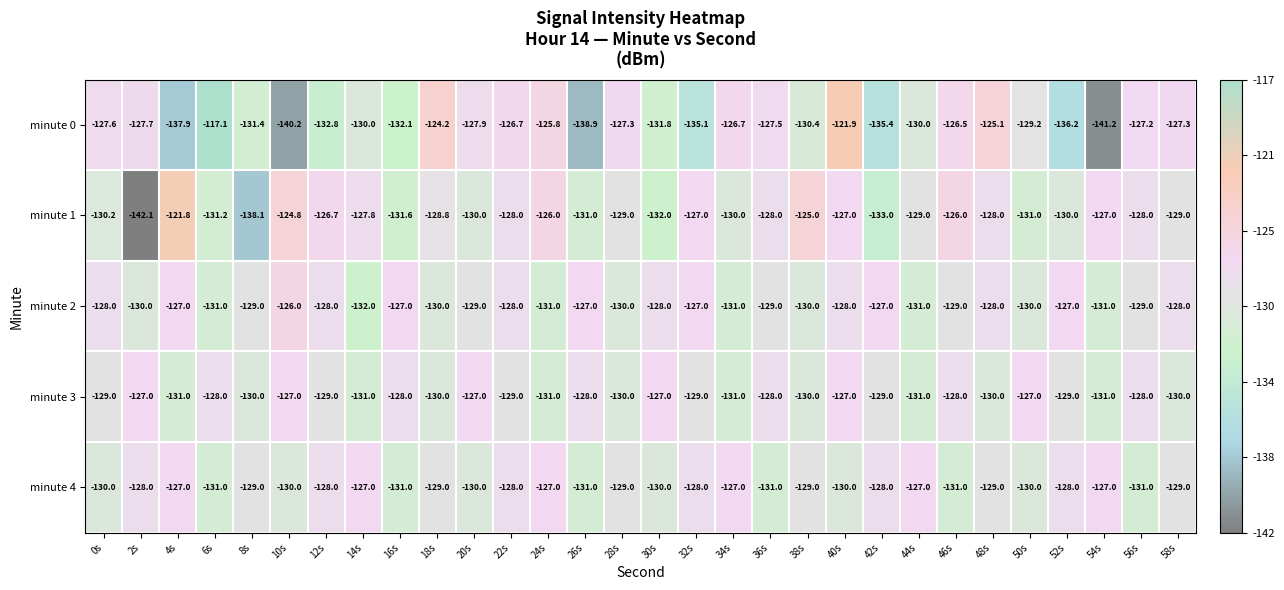

Which series changed the most between 42s and 48s?

minute 0